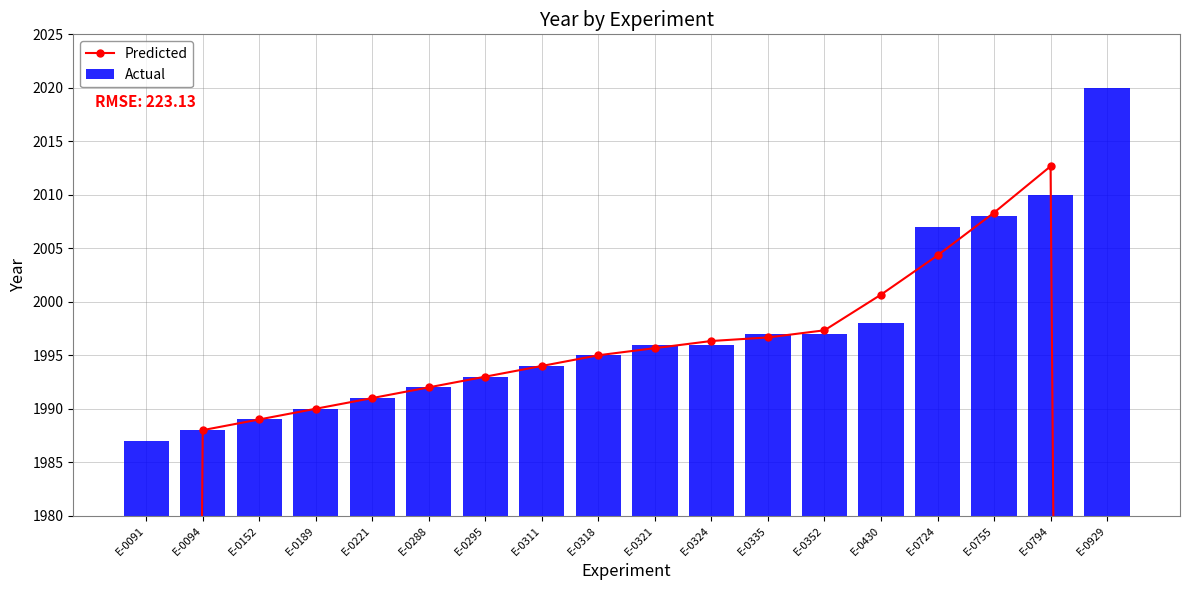

Where is Predicted nearest to the value 1668?

E-0094